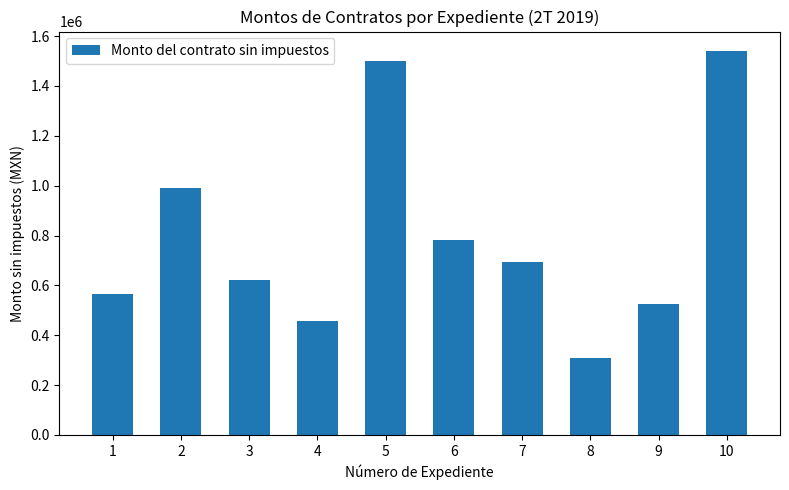

Is it true that the value at 7 is 1247800.4?

False